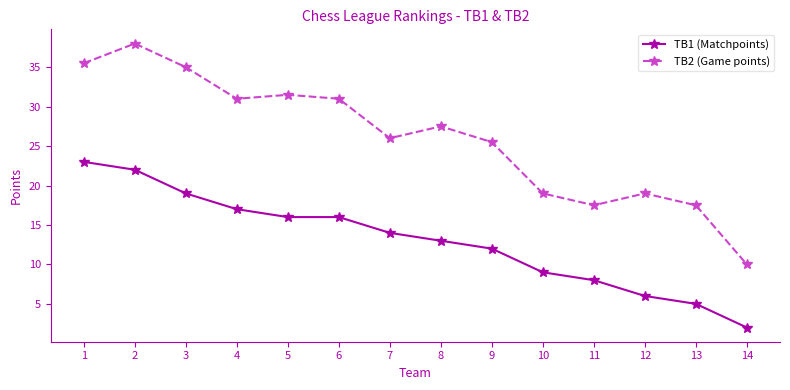

At which label does TB1 (Matchpoints) reach its minimum?

14